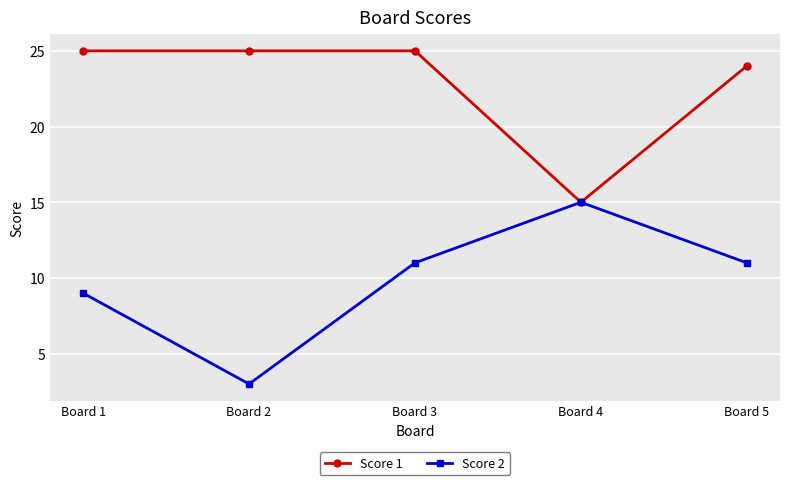

Which category has the lowest value across all series?

Board 2